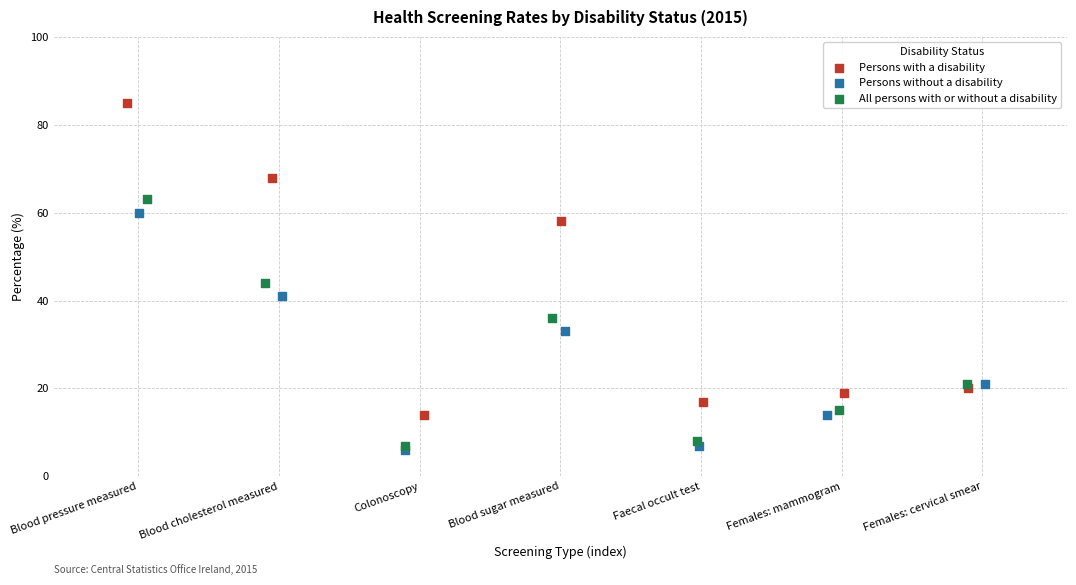

Which series reaches the minimum Y coordinate?

Persons without a disability